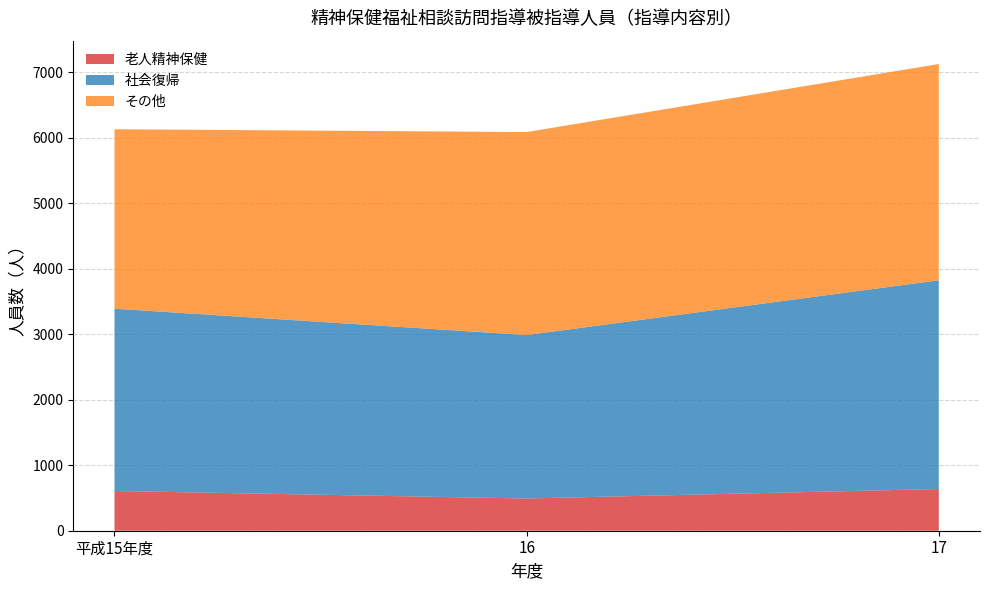

Reading right to left, transcribe all the data shown in this chart.

老人精神保健: 17=637	16=492	平成15年度=607
社会復帰: 17=3187	16=2496	平成15年度=2783
その他: 17=3302	16=3099	平成15年度=2740